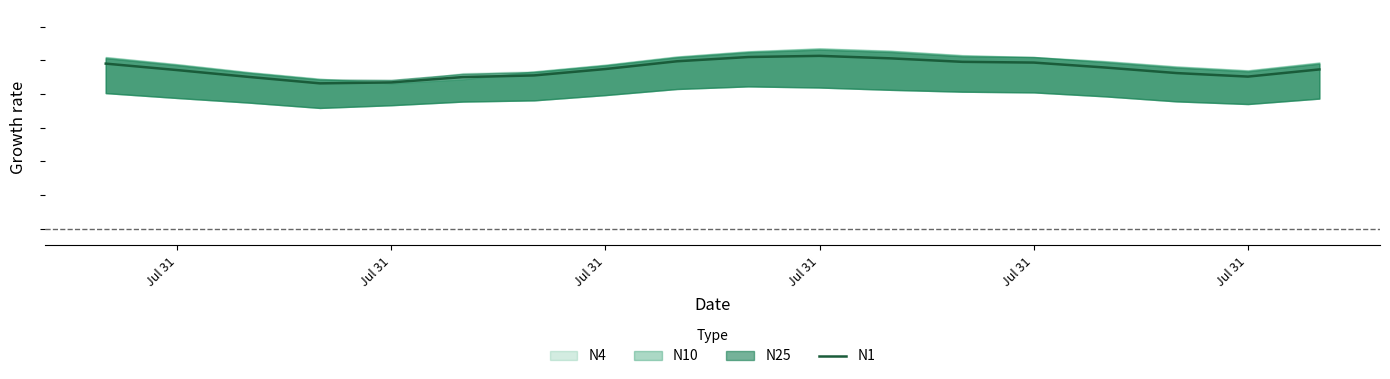

True or false: the data shows 0.7 at Jul 31.

False